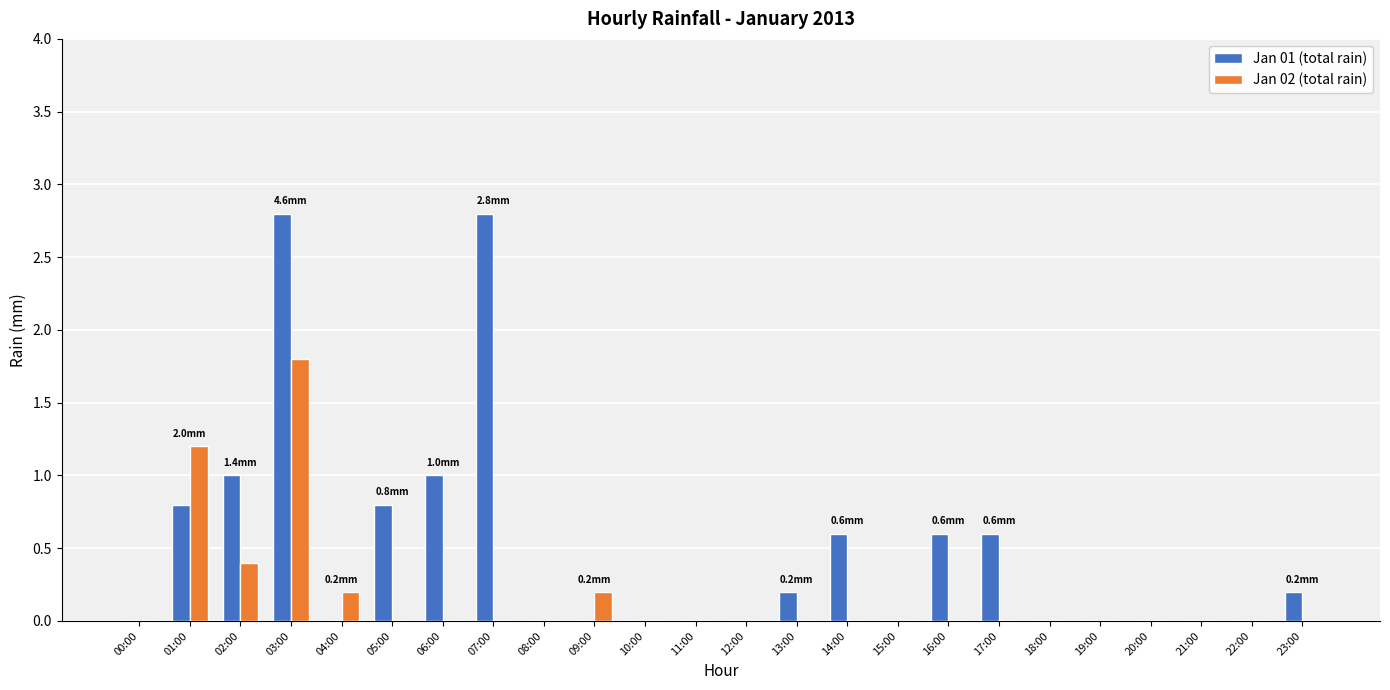

What is the sum of all Jan 02 (total rain) values?

3.8